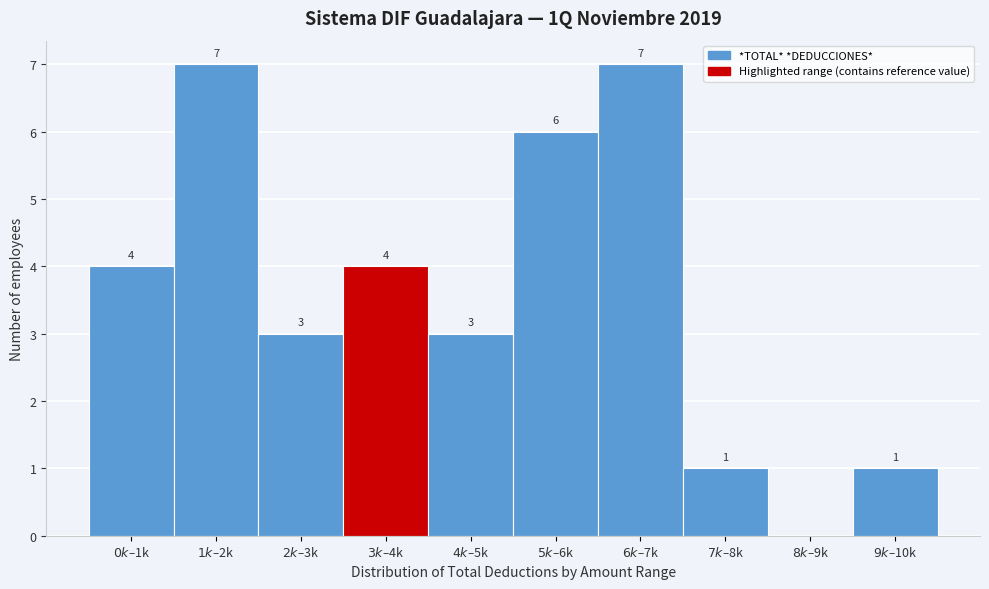

What is the sum of all values?

36